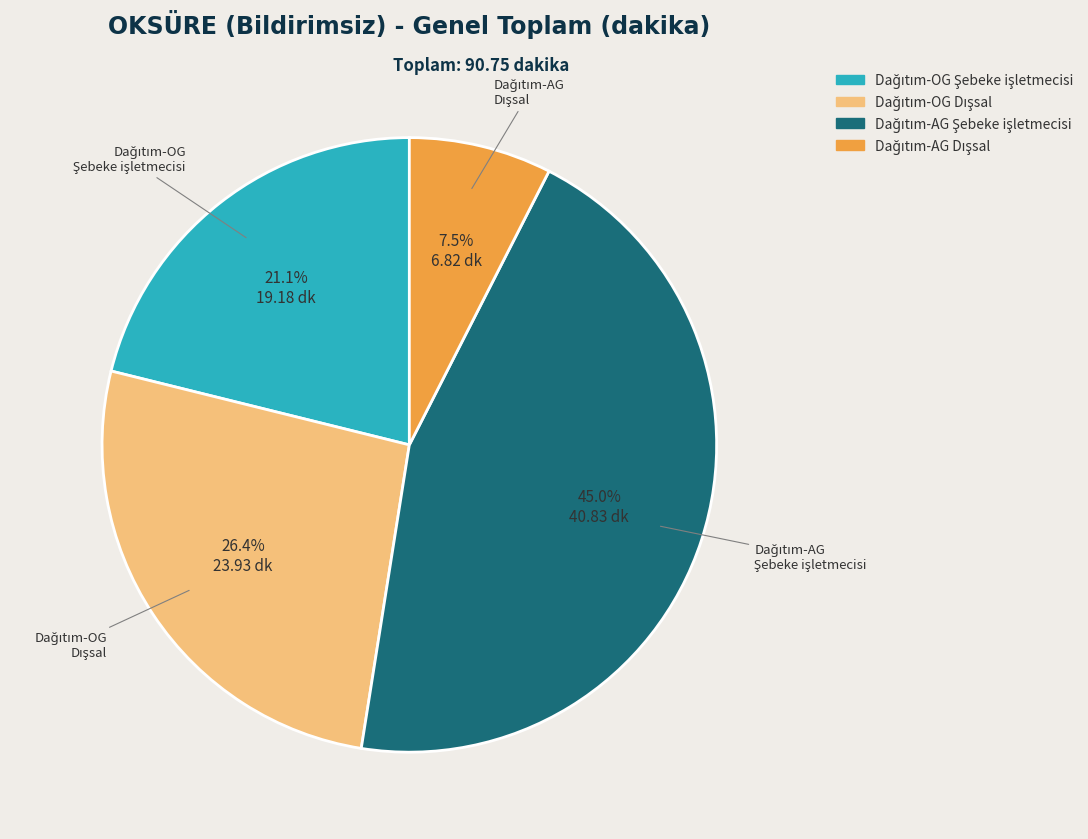

Does any single category account for the majority?

No